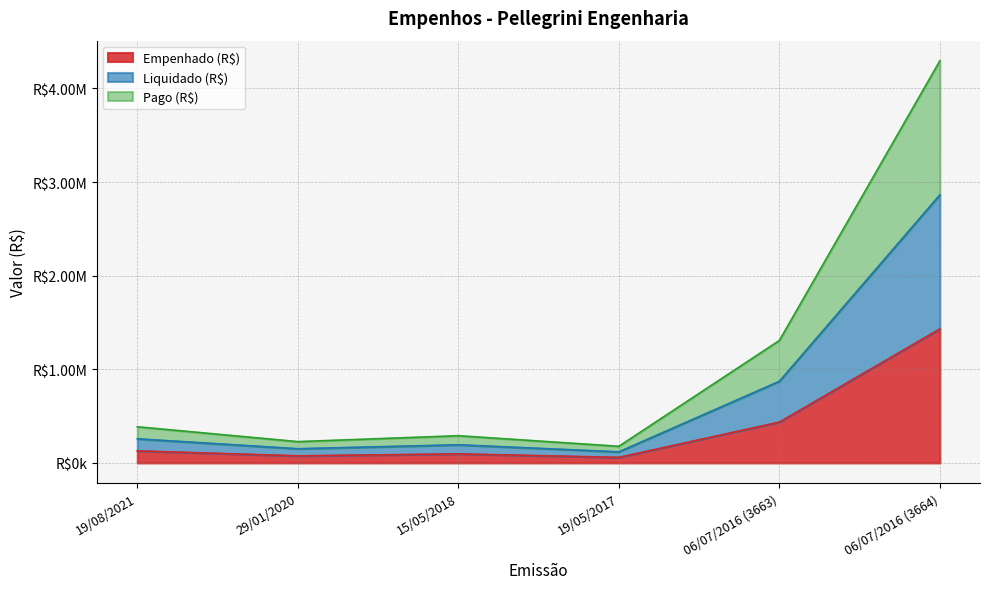

How many data points in Empenhado (R$) are less than 128682?

3